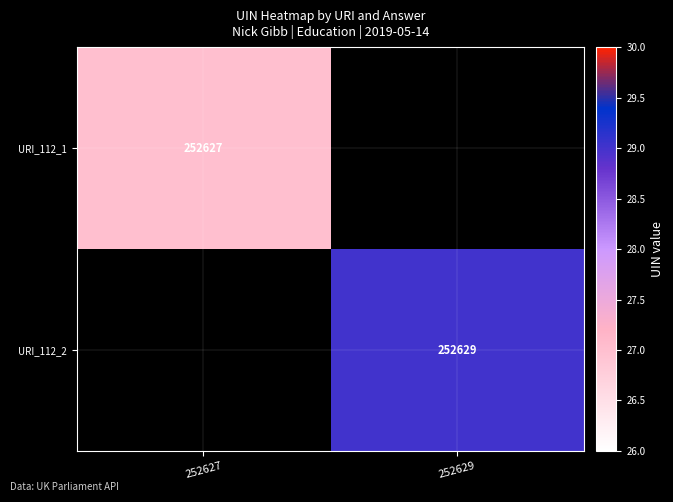

The URI_112_2 series shows 252629 at 252629. True or false?

True